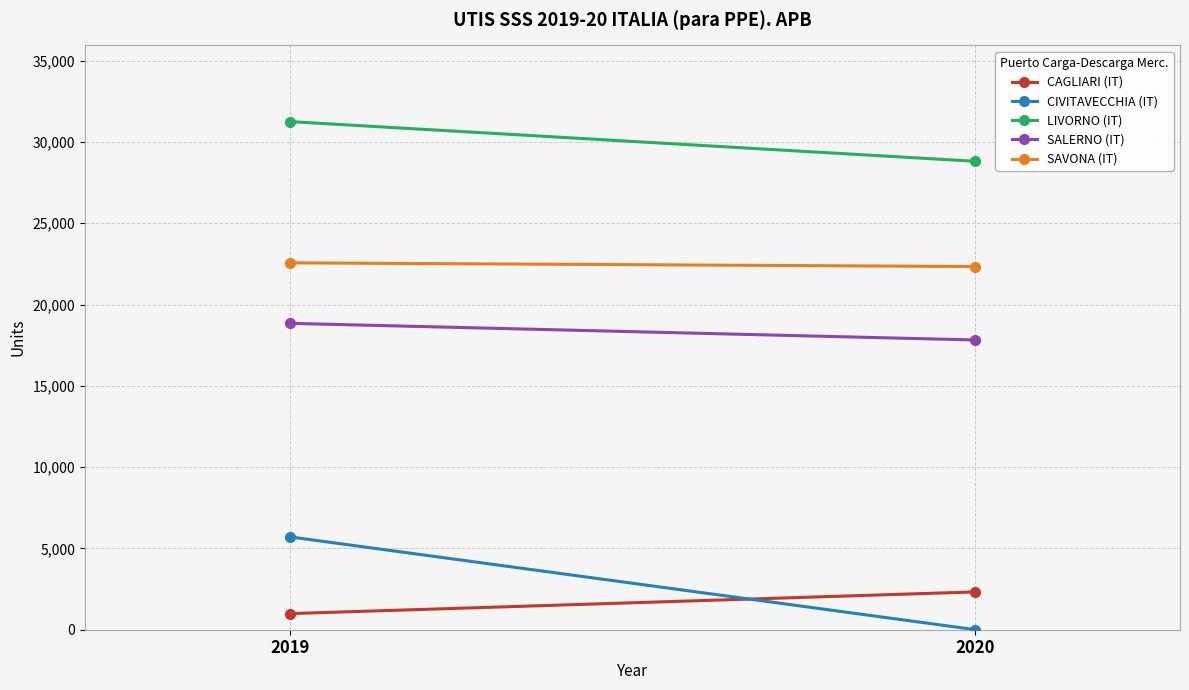

Is it true that SALERNO (IT) equals 17819 at 2020?

True